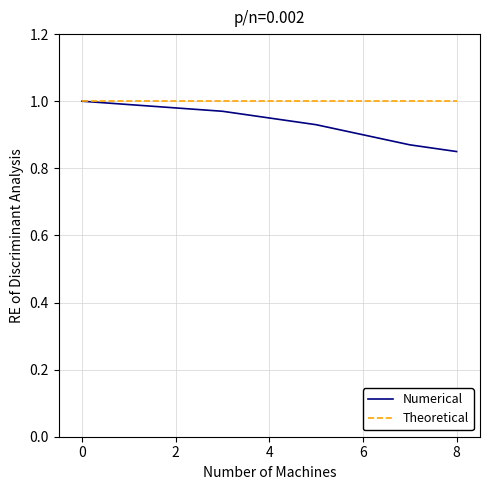

List the series in order of their overall mean, highest first.

Theoretical, Numerical